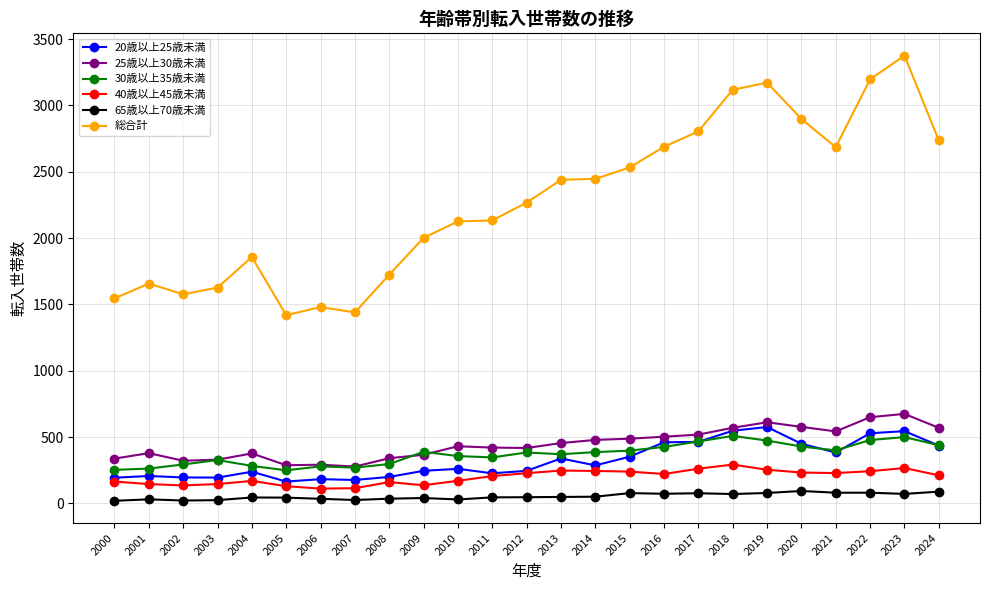

True or false: 25歳以上30歳未満 has a value of 298 at 2019.

False